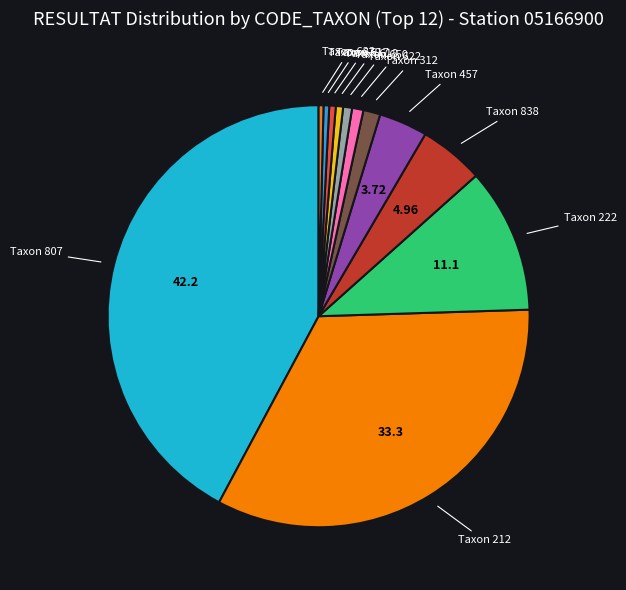

Which has a higher value, Taxon 312 or Taxon 222?

Taxon 222